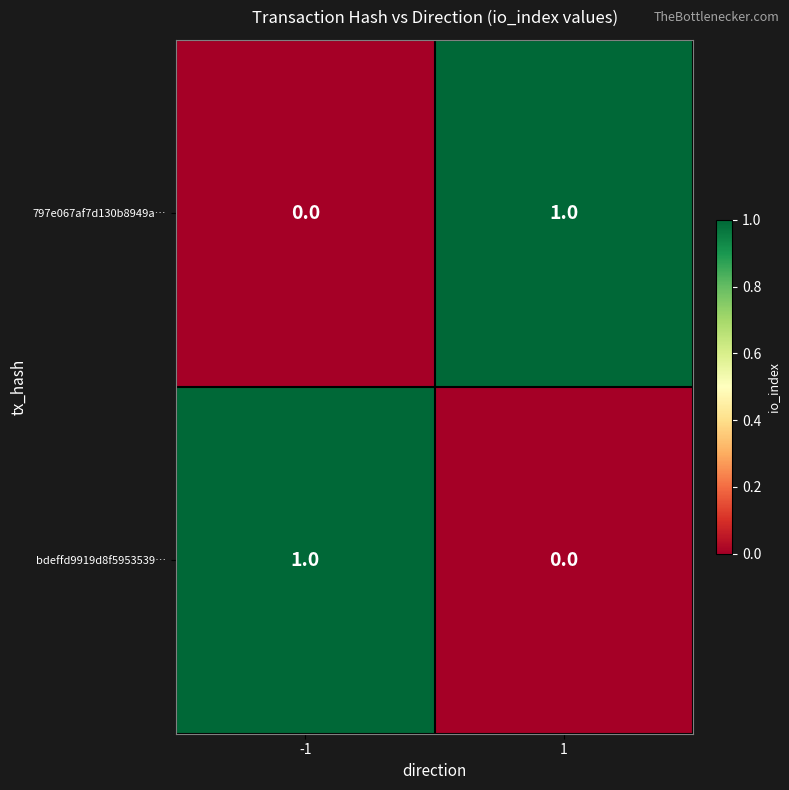

What is the difference between the highest and lowest values at 1?

1